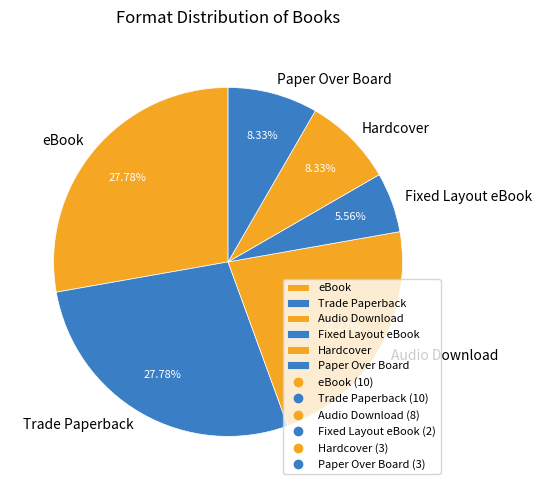

What is the total percentage of Trade Paperback and eBook?

55.6%